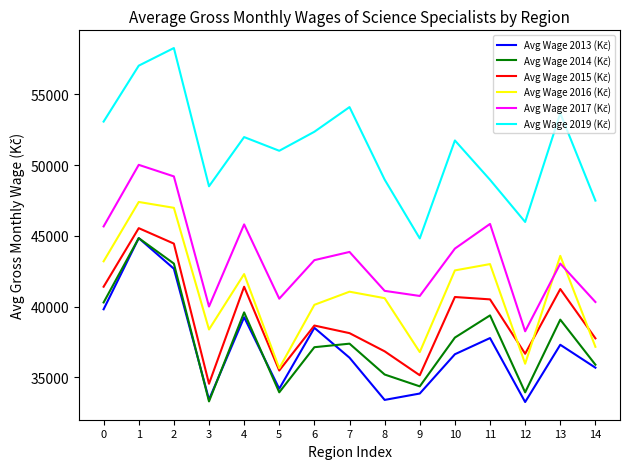

What is the spread (max minus min) of values at 1?

12189.2